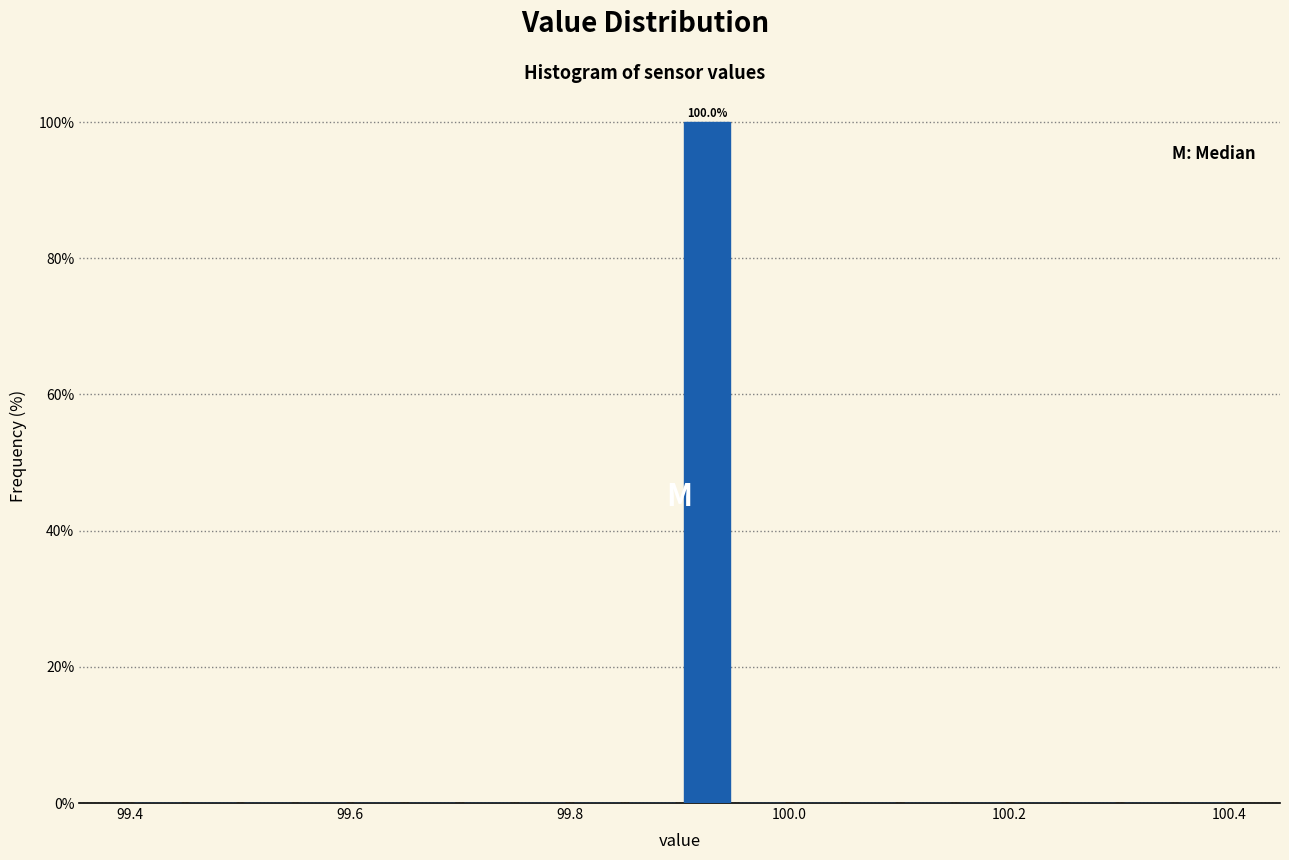

Around what value on the x-axis is the tallest bar? Give the approximate position of its centre, as read against the axis.

99.92